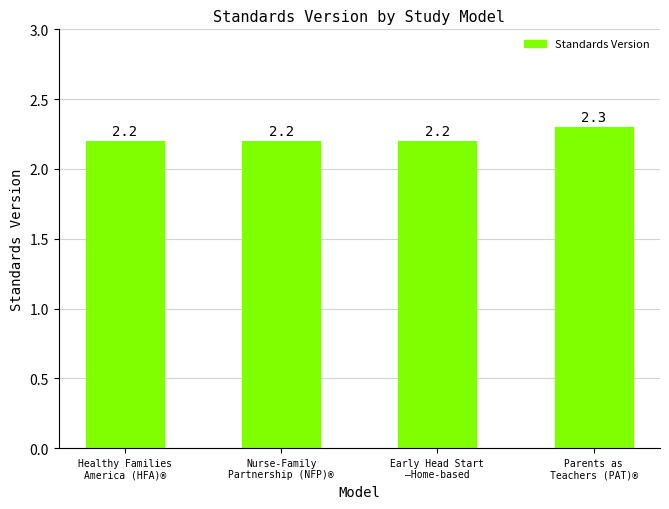

What is the smallest value displayed?

2.2